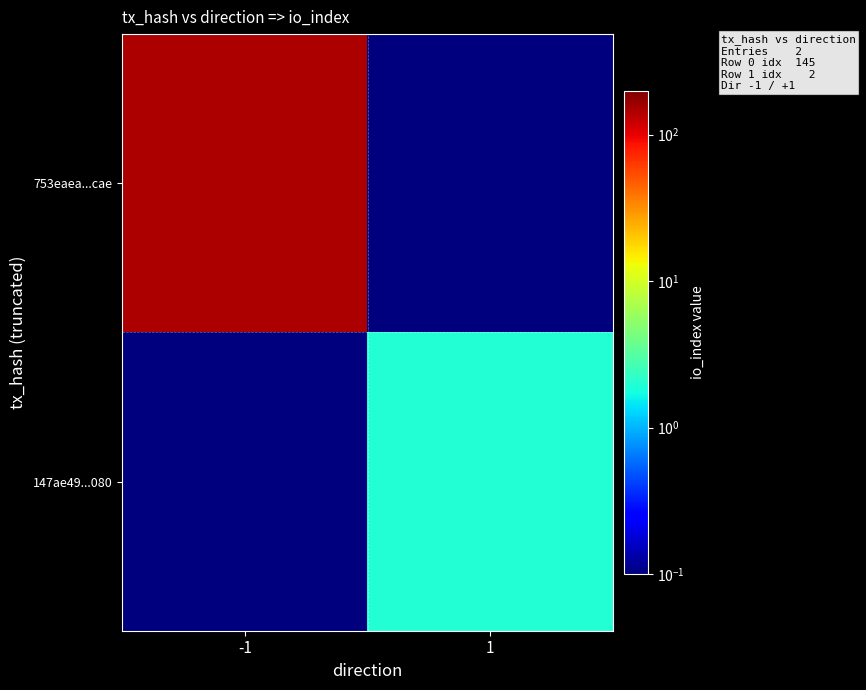

Reading left to right, what are all the values shown in this chart?

753eaea...cae: -1=145.0	1=0.0
147ae49...080: -1=0.0	1=2.0